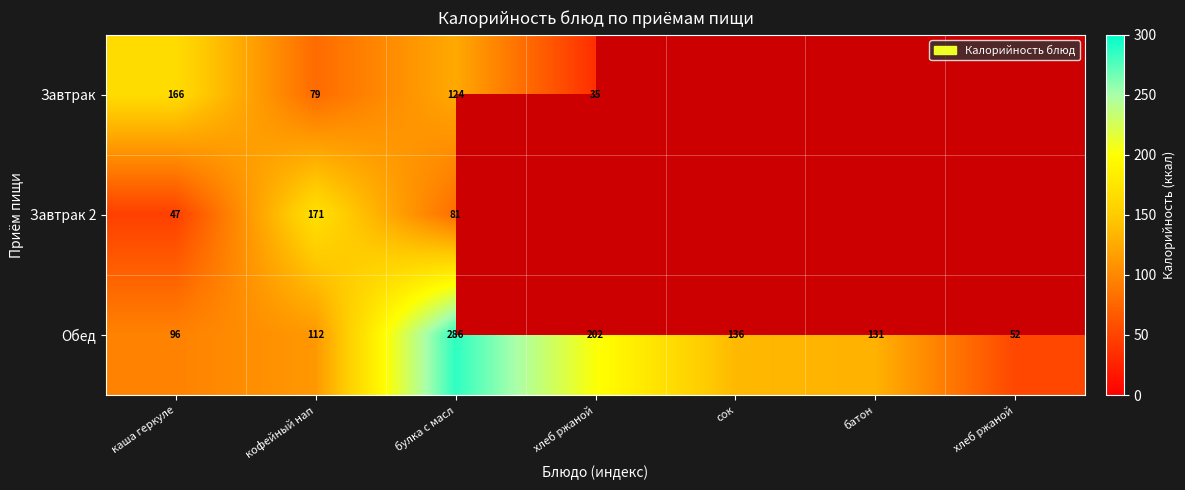

Which series has the widest spread of values?

Обед